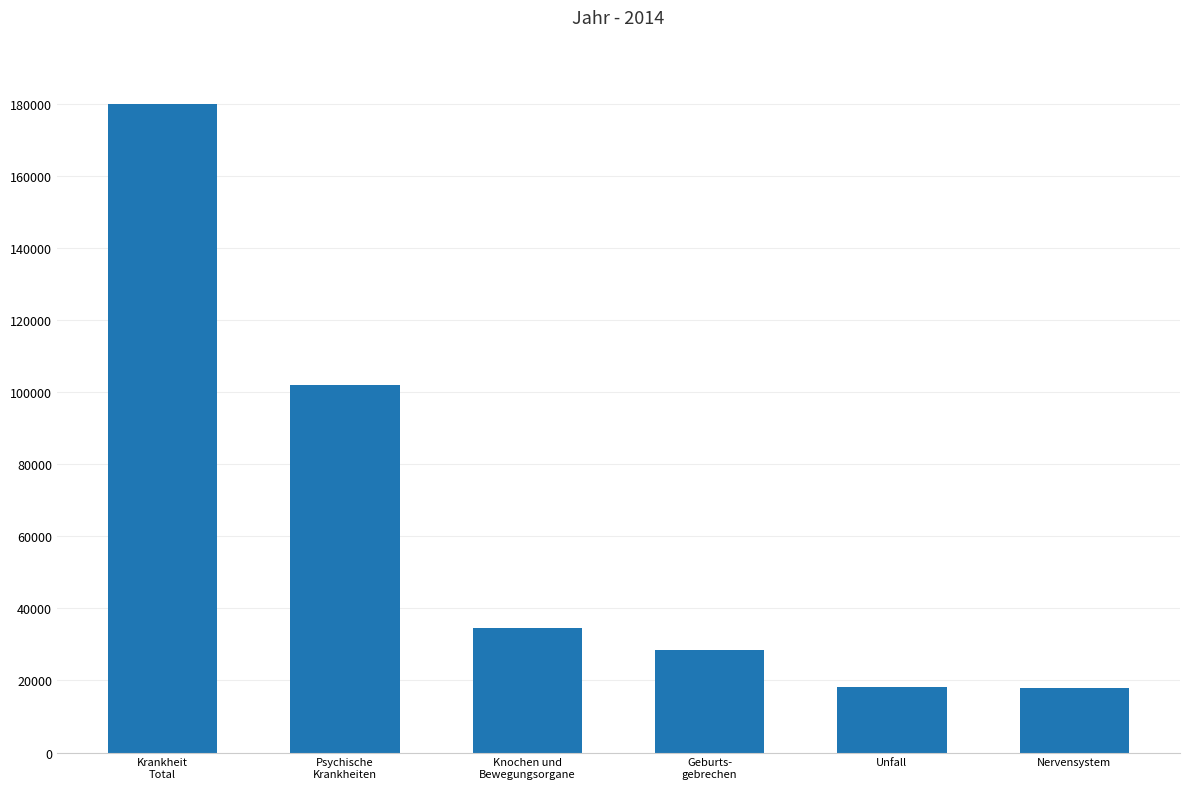

Does the chart contain stacked bars?

No